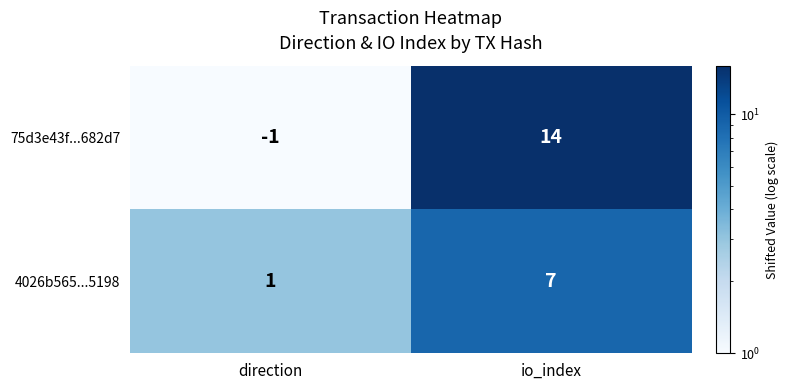

Which label corresponds to the smallest value in the chart?

direction